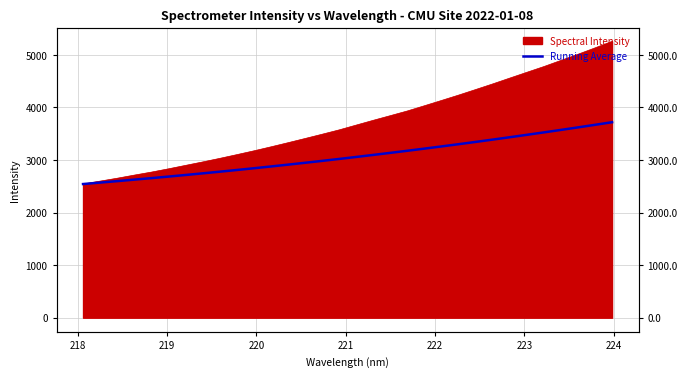

Count the number of values greater than 3056.

16